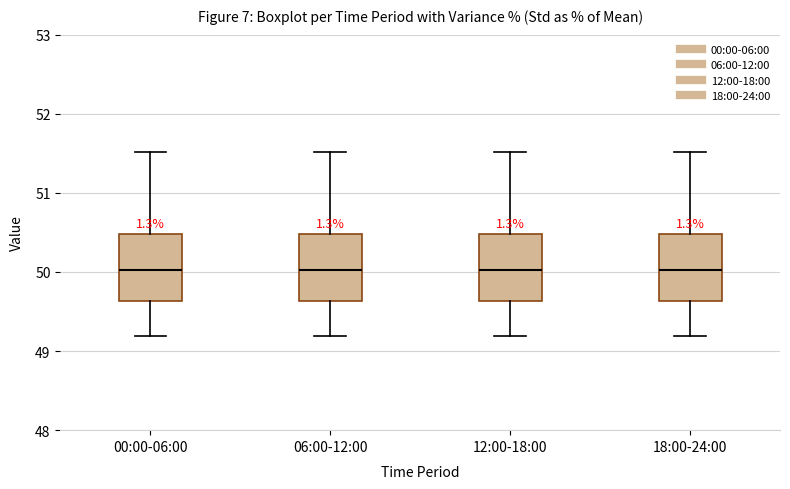

Reading left to right, transcribe this box plot: for each box, give where its median line is, the range the box spans, and where its two whiskers end, as read against the y-axis. The values are not printed on the chart, so give them approximately, as read against the axis.

00:00-06:00: median 50.0, box 49.6 to 50.5, whiskers 49.2 to 51.5
06:00-12:00: median 50.0, box 49.6 to 50.5, whiskers 49.2 to 51.5
12:00-18:00: median 50.0, box 49.6 to 50.5, whiskers 49.2 to 51.5
18:00-24:00: median 50.0, box 49.6 to 50.5, whiskers 49.2 to 51.5